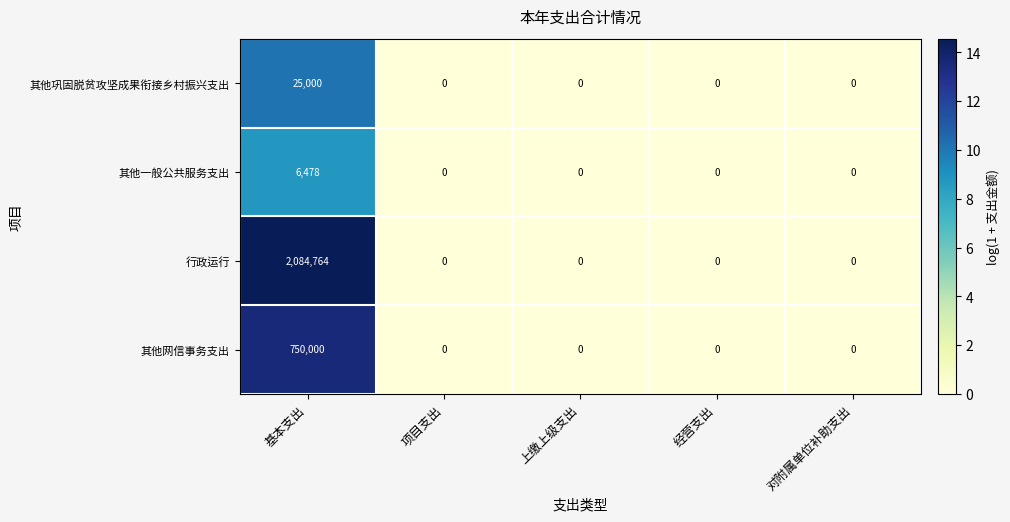

At which category is the sum across all series the highest?

基本支出